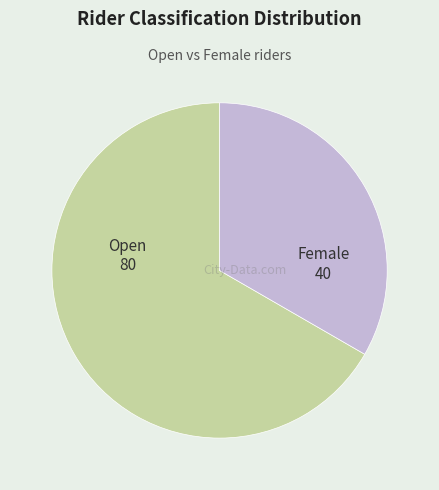

To the nearest percent, what is the difference between the largest and smallest slice percentages?

33%